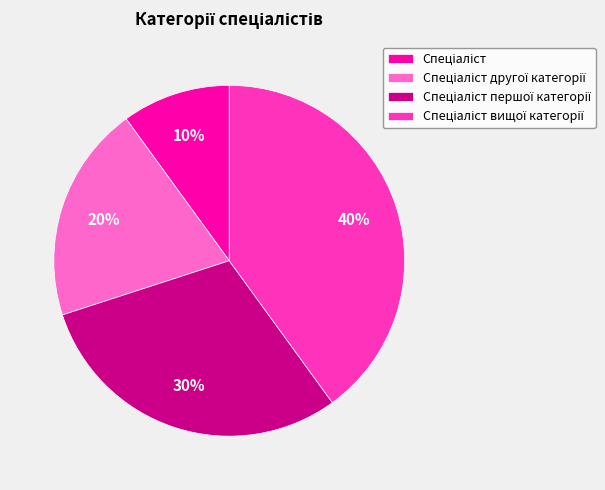

Is there a majority slice in this chart?

No